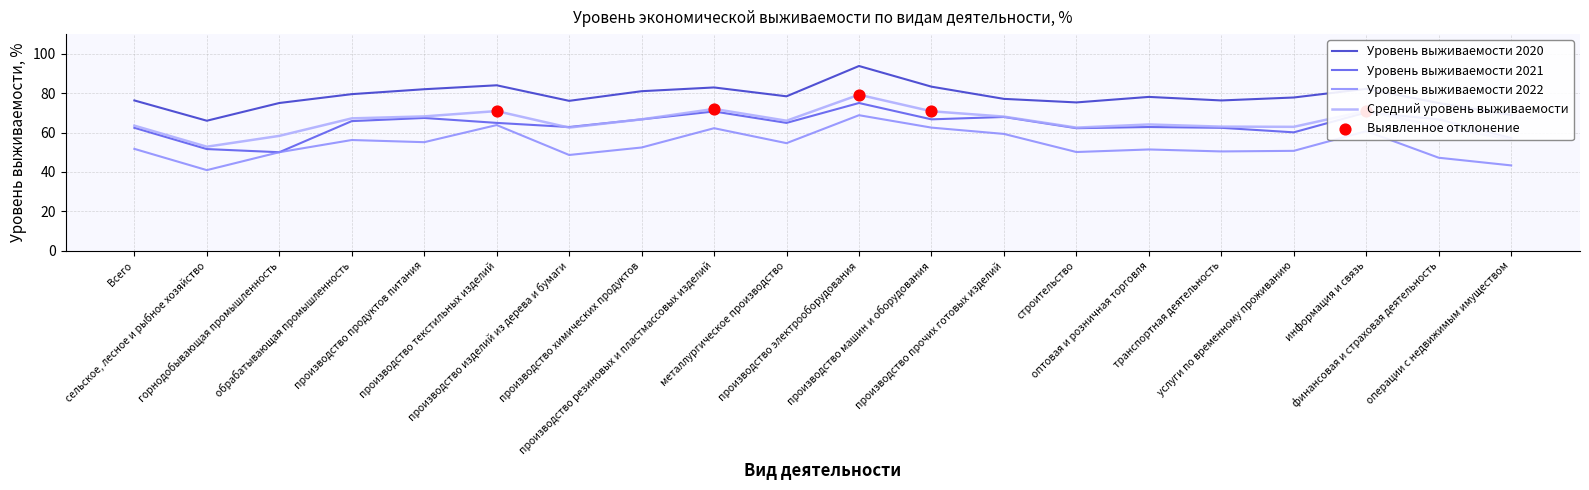

Which series has the largest total across all categories?

Уровень выживаемости 2020